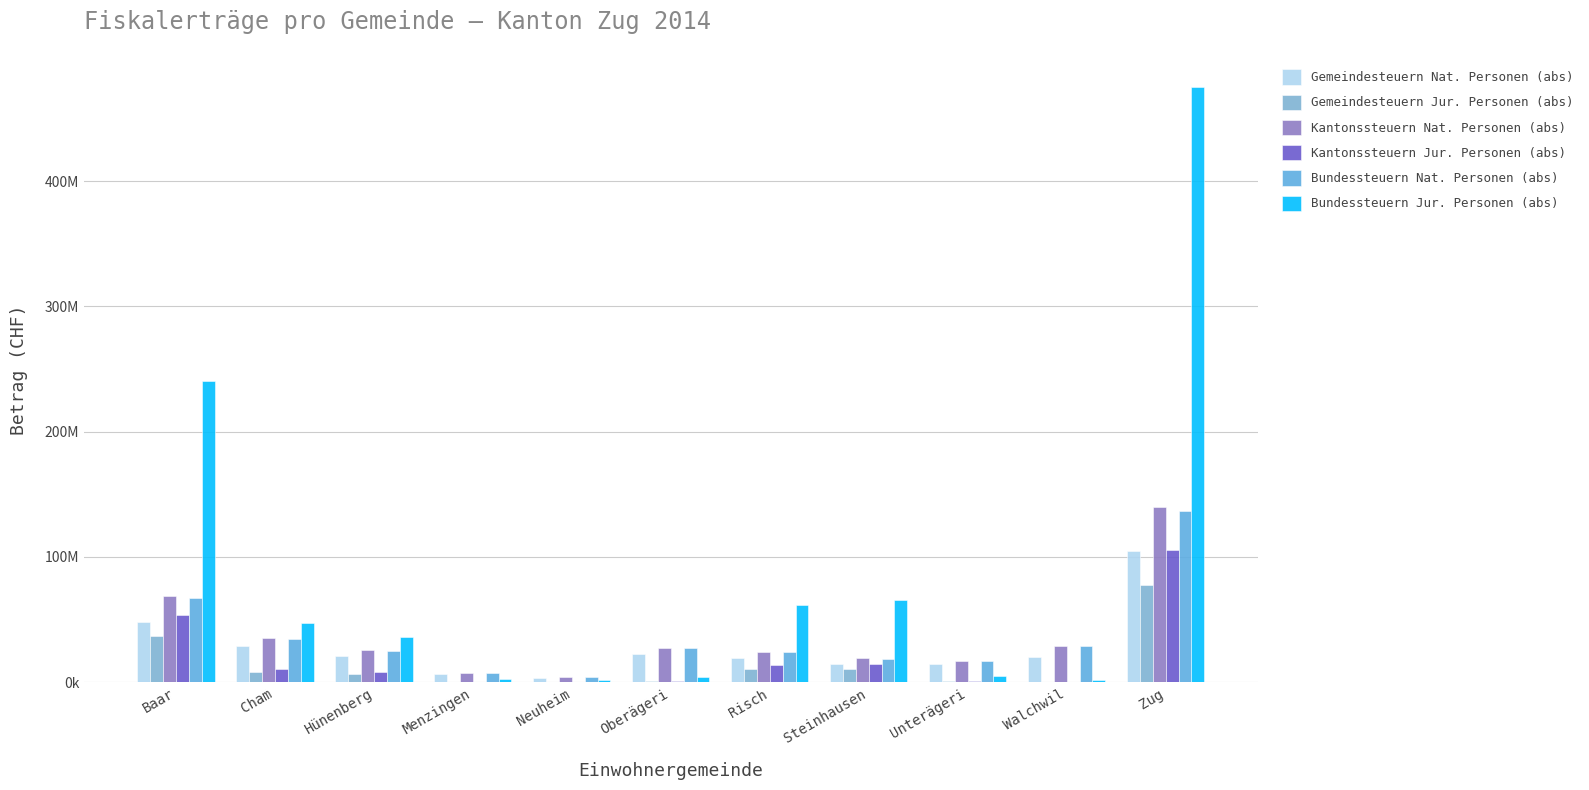

The Bundessteuern Jur. Personen (abs) series shows 61728378.1 at Risch. True or false?

True